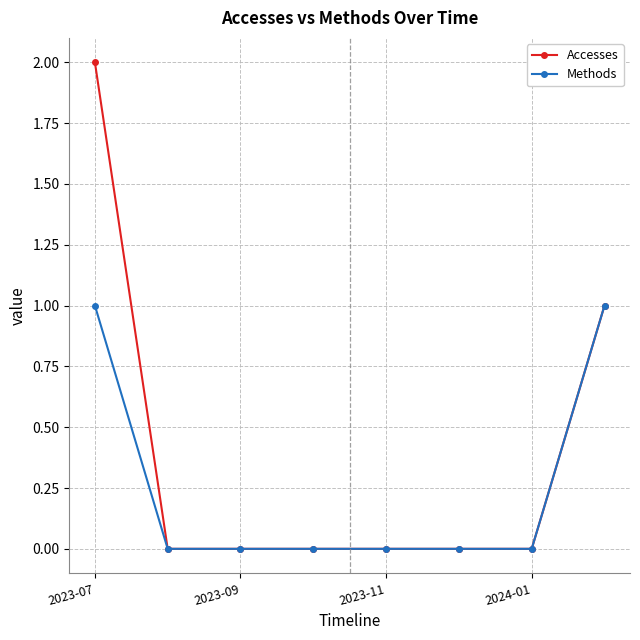

Reading right to left, extract all data points from this chart.

Accesses: 1	0	0	0	0	0	0	2
Methods: 1	0	0	0	0	0	0	1